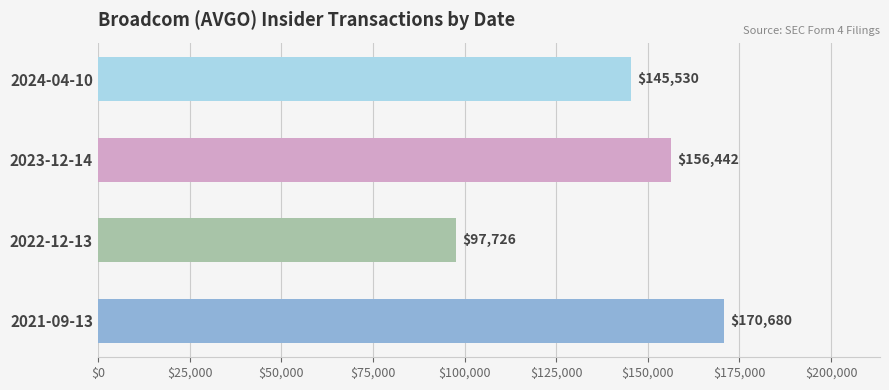

What is the difference between the maximum and minimum values?

72954